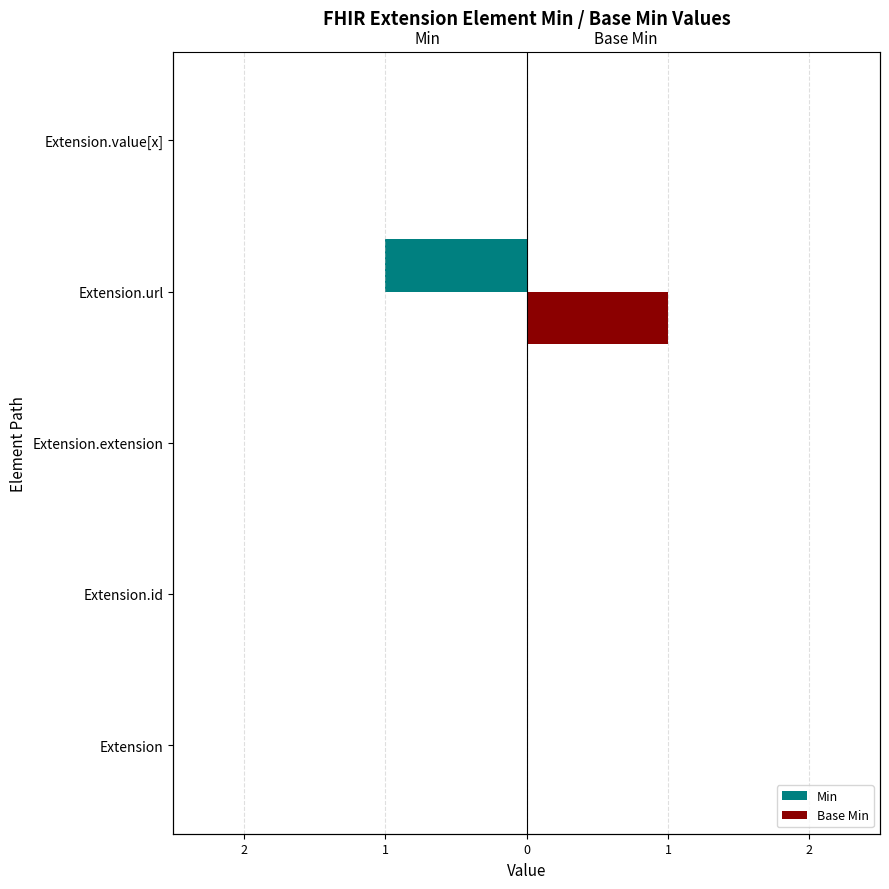

How many values in Min are below zero?

1